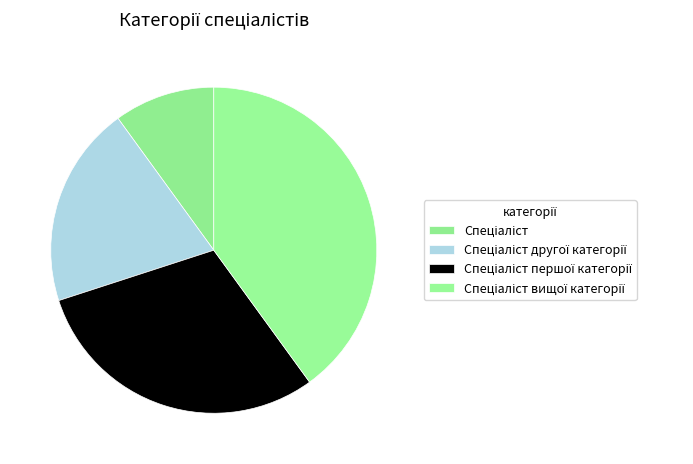

What is the total percentage of Спеціаліст першої категорії and Спеціаліст вищої категорії?

70.0%